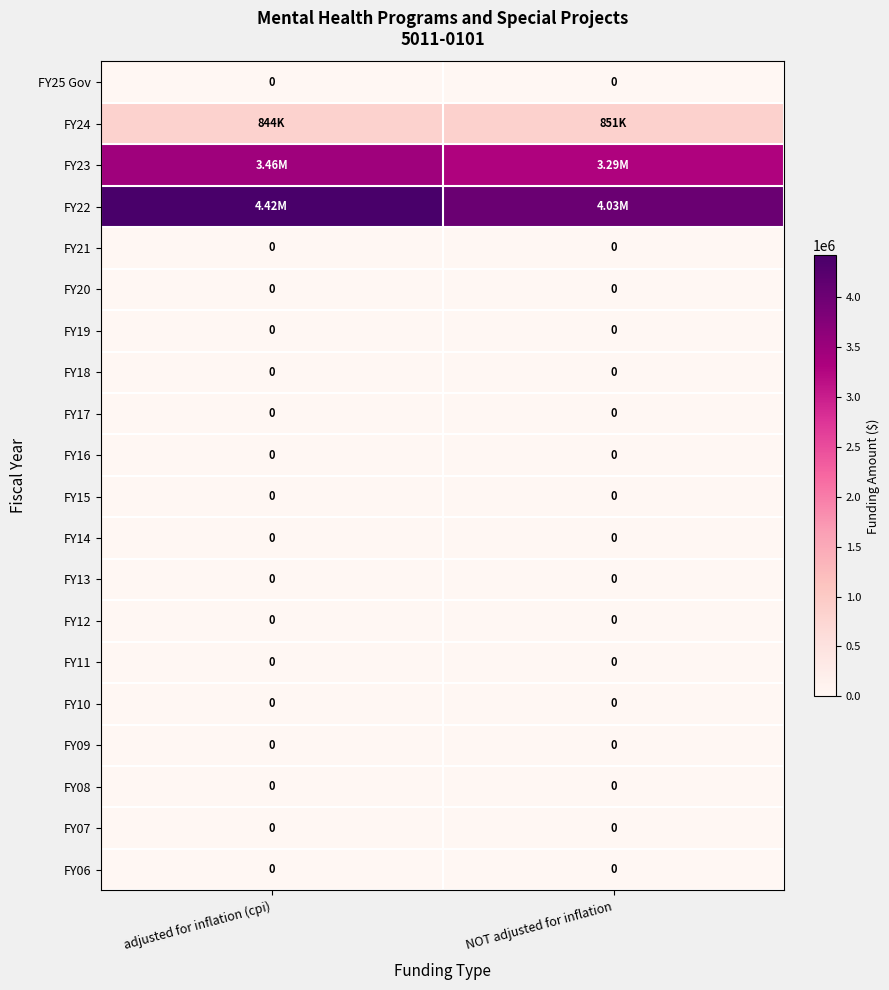

Which category has the lowest value in the FY14 series?

adjusted for inflation (cpi)